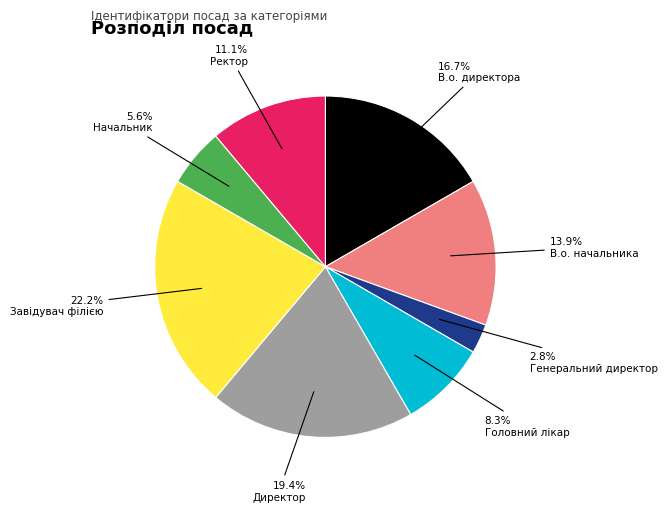

Is it true that В.о. начальника is 8% of the pie?

False